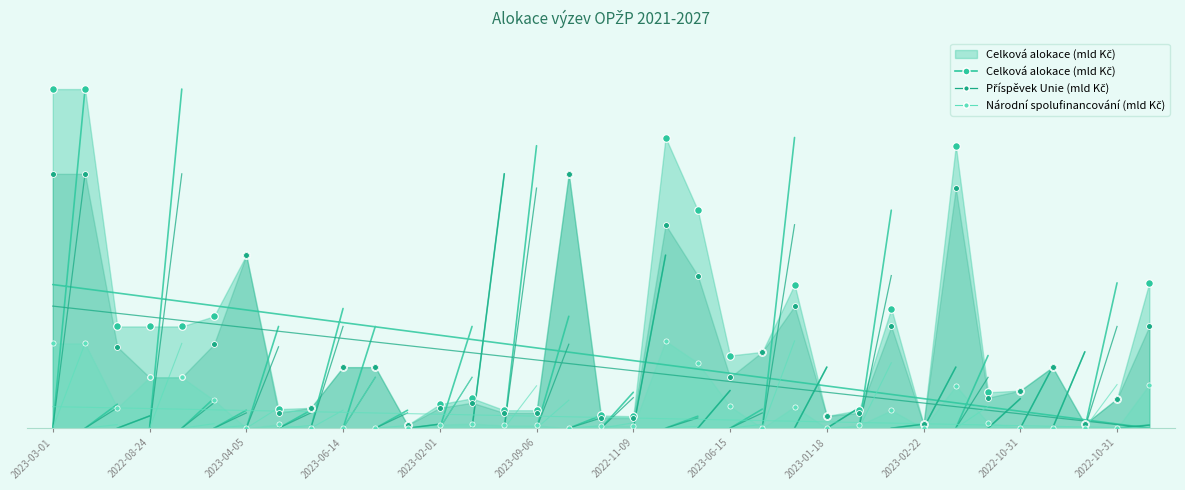

Which series has the widest spread of Y values?

Celková alokace